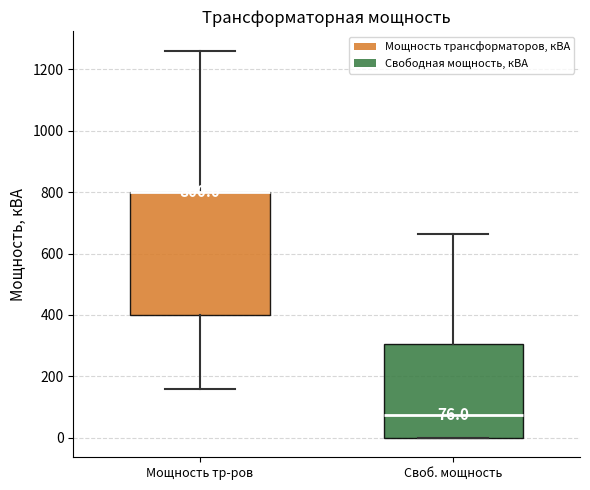

Which box is the tallest, from its lower edge to its upper edge?

Мощность тр-ров